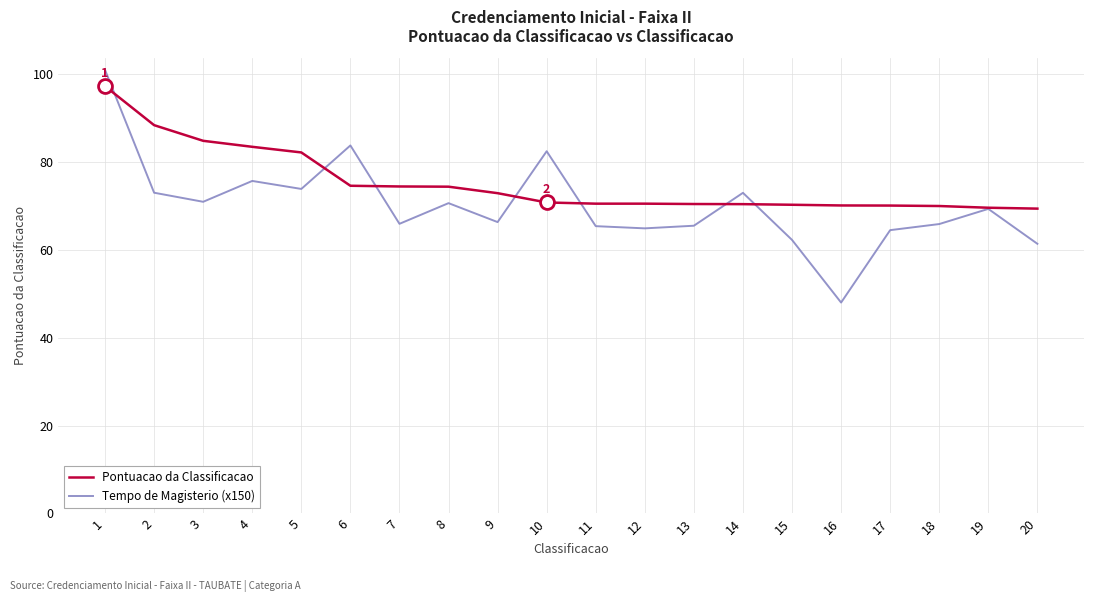

Which series has the largest total across all categories?

Pontuacao da Classificacao